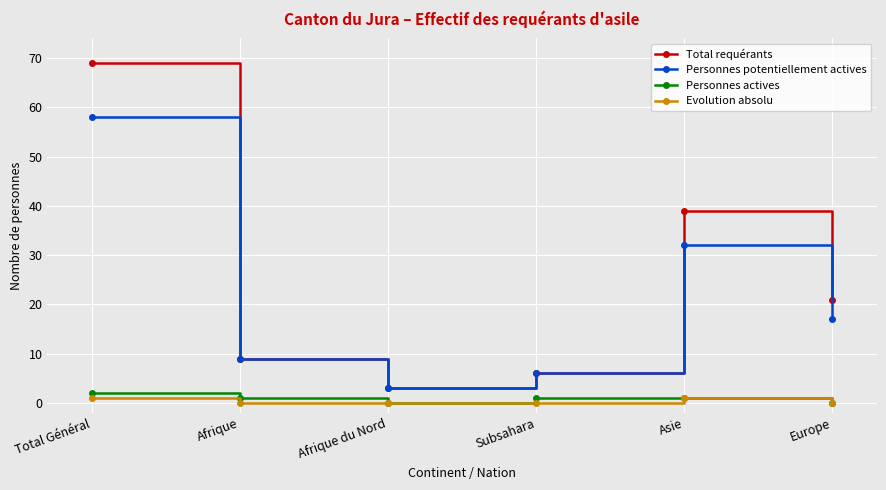

Does the chart display data point markers on the line(s)?

Yes